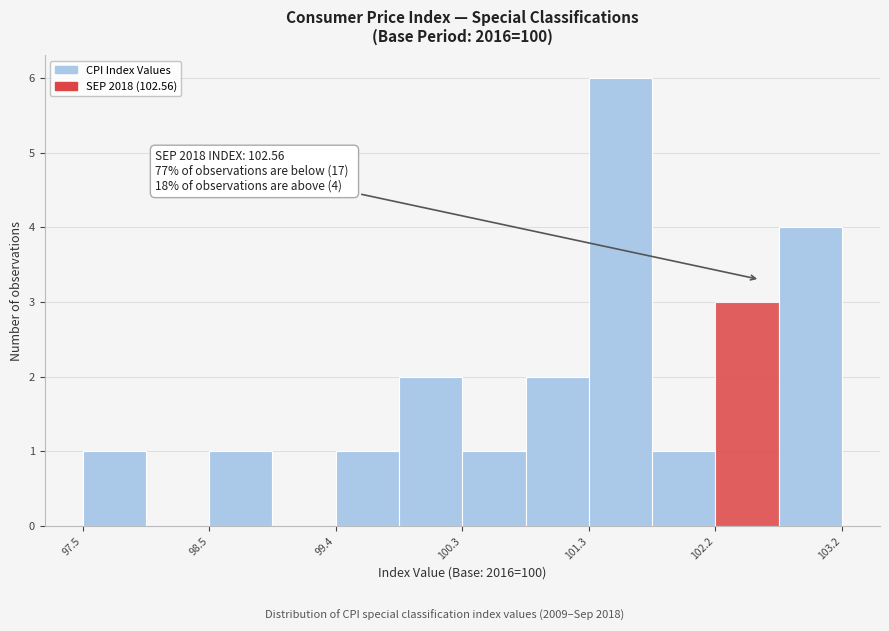

Over which range of the x-axis is the bar tallest?

101.3 to 101.8